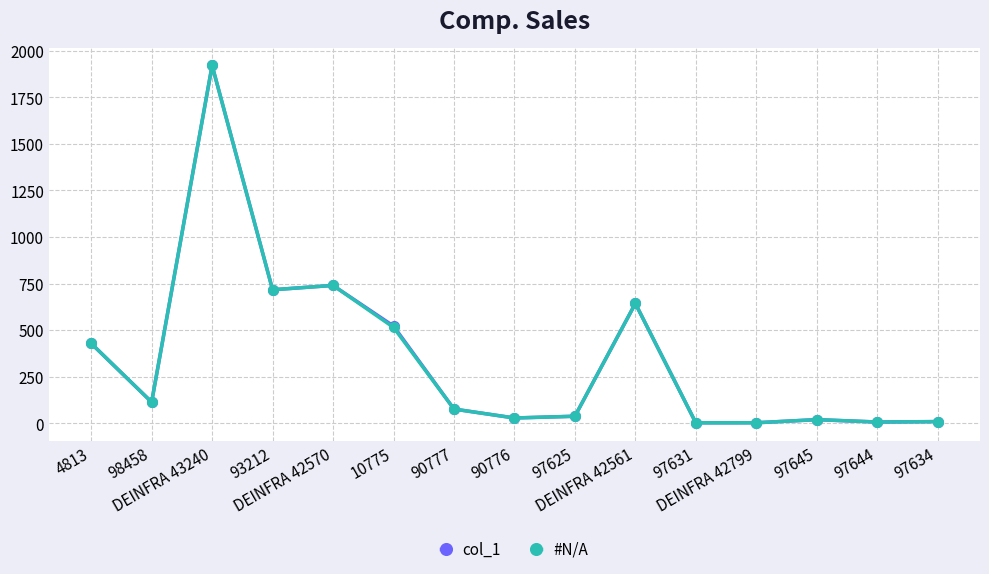

What is the sum of the #N/A values at 97625 and 93212?

754.5